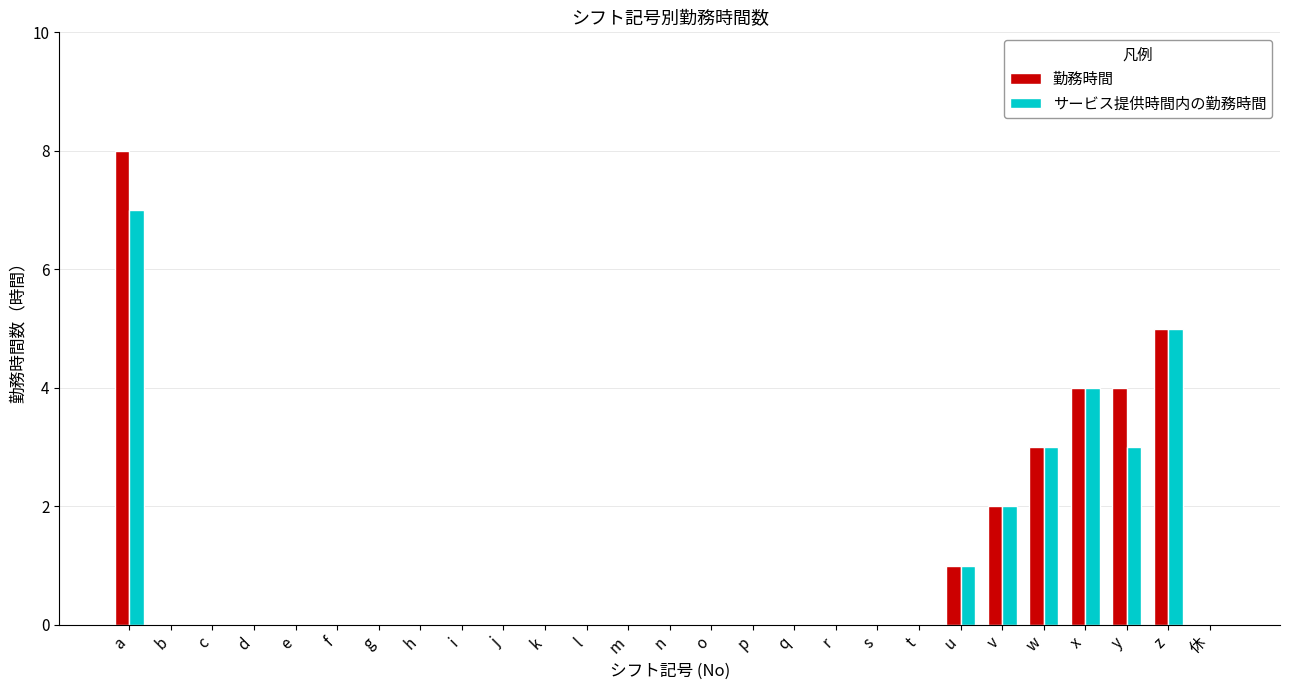

What is the sum of the サービス提供時間内の勤務時間 values at q and a?

7